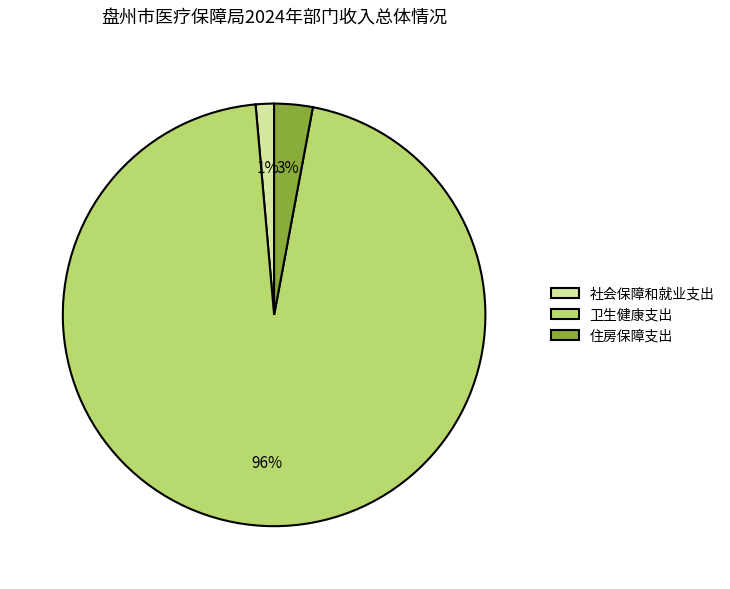

The 卫生健康支出 slice represents 96% of the pie. True or false?

True